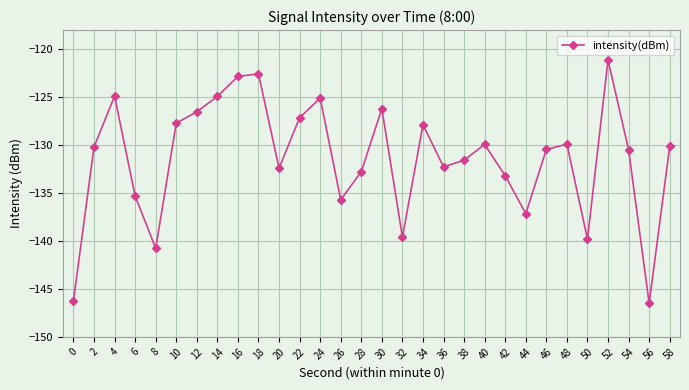

What is the difference between the second highest and minimum values?

23.9